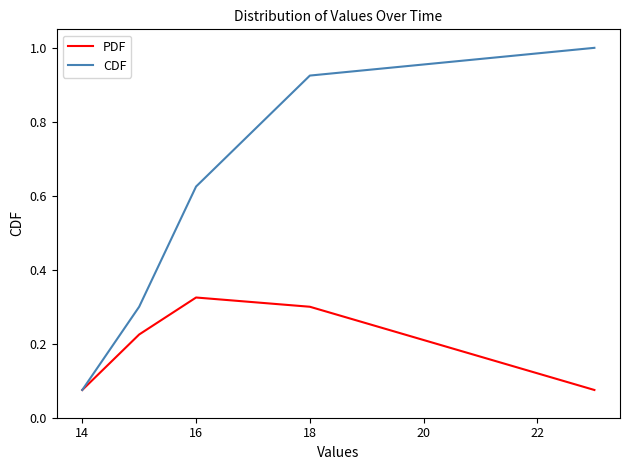

Which series has the widest spread of values?

CDF